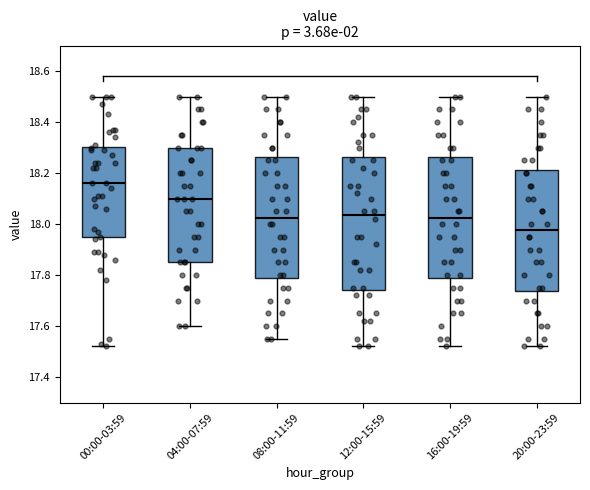

Which box's median line is the highest?

00:00-03:59